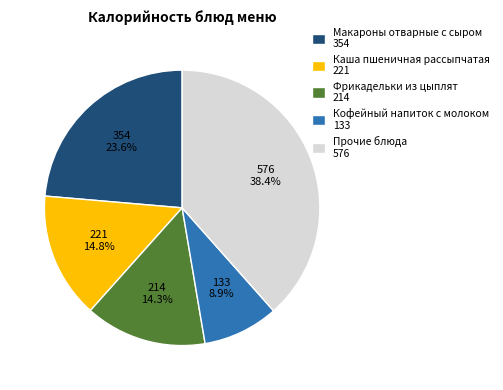

Is Фрикадельки из цыплят 214 the majority of the pie?

No